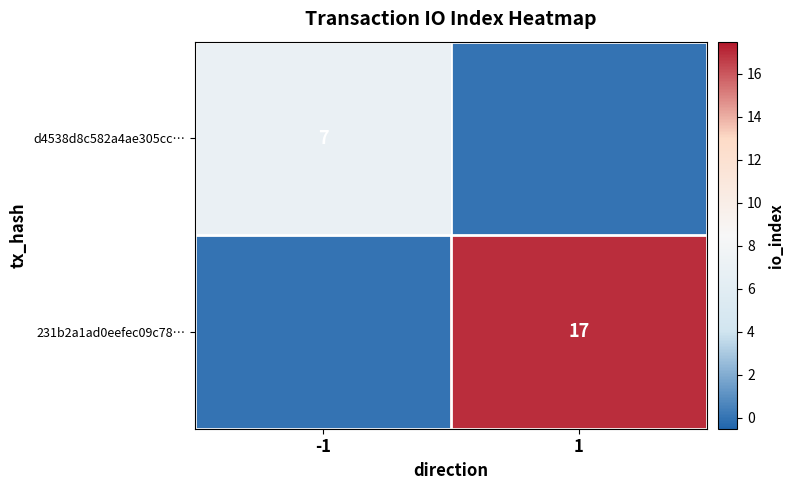

The 231b2a1ad0eefec09c78… series shows 28 at 1. True or false?

False